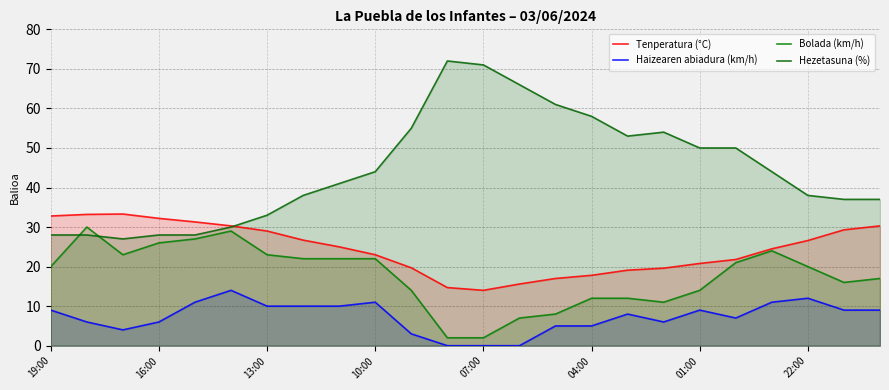

After their last crossing, which series has the higher values: Hezetasuna (%) or Tenperatura (°C)?

Hezetasuna (%)